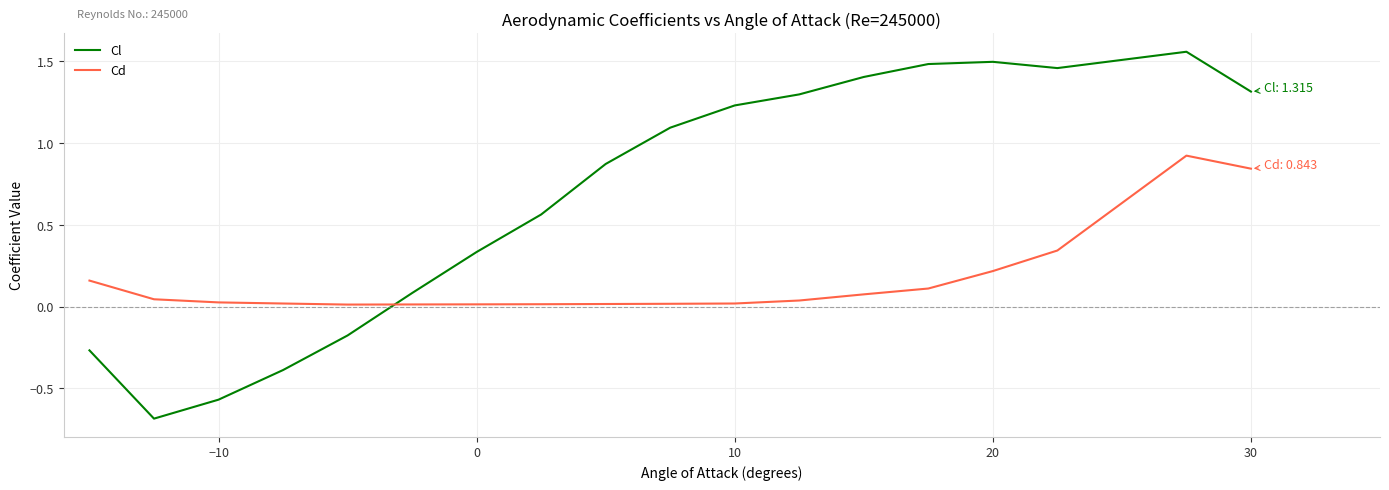

Rank the series by their average value, from highest to lowest.

Cl, Cd